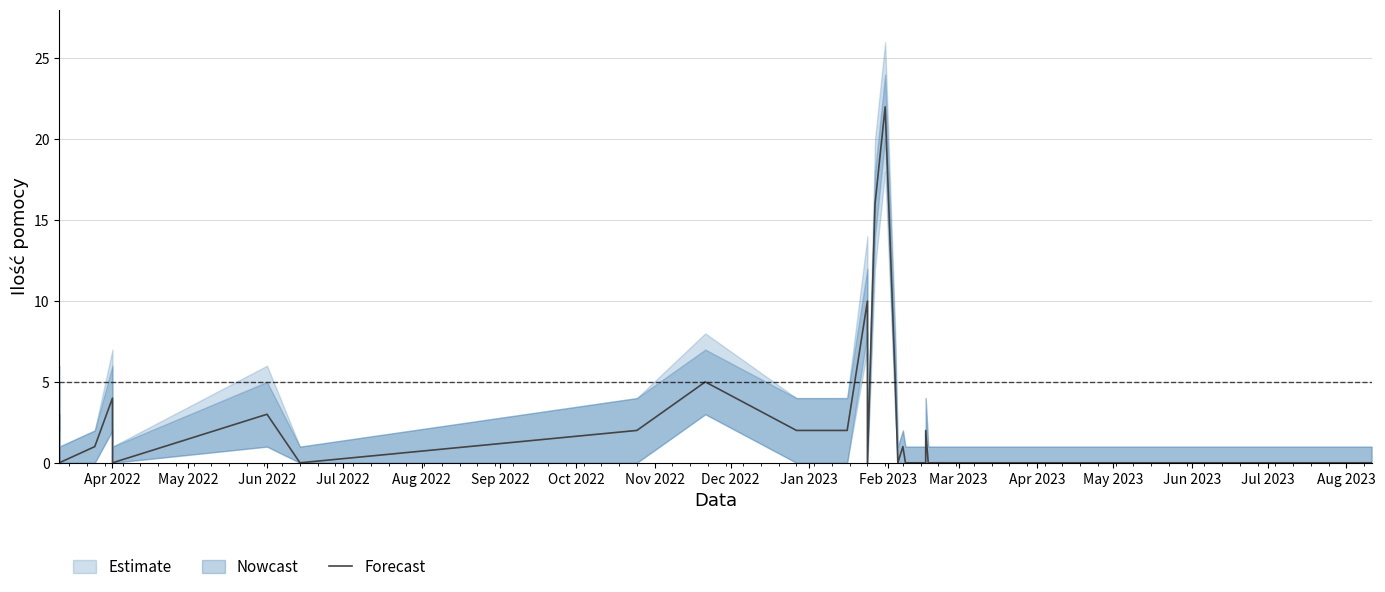

The value at 17 is 6. True or false?

False